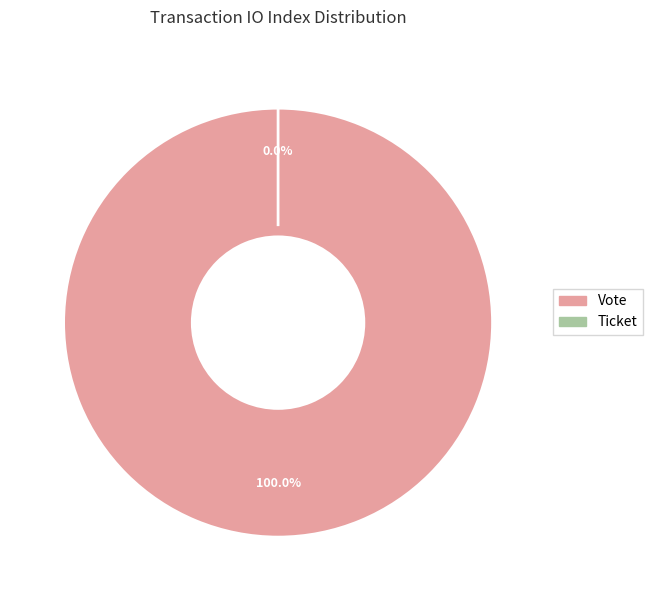

Which slice is the smallest?

Ticket